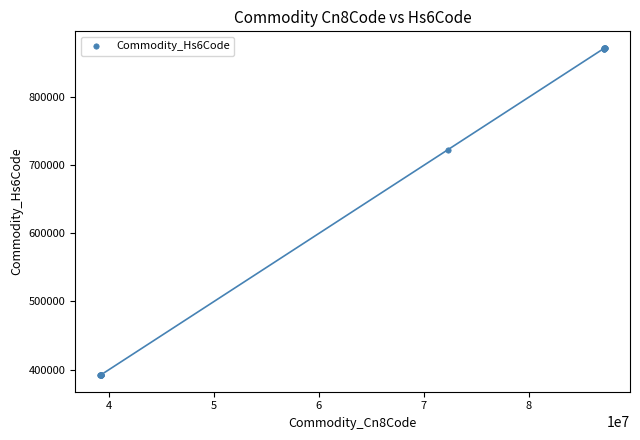

What Y value in the scatter plot is closest to 631919?

721822.7